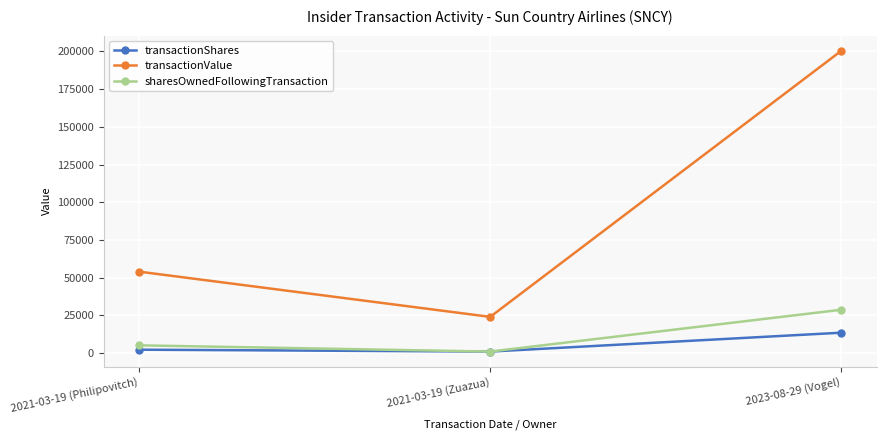

What is the minimum value shown in the chart?

1000